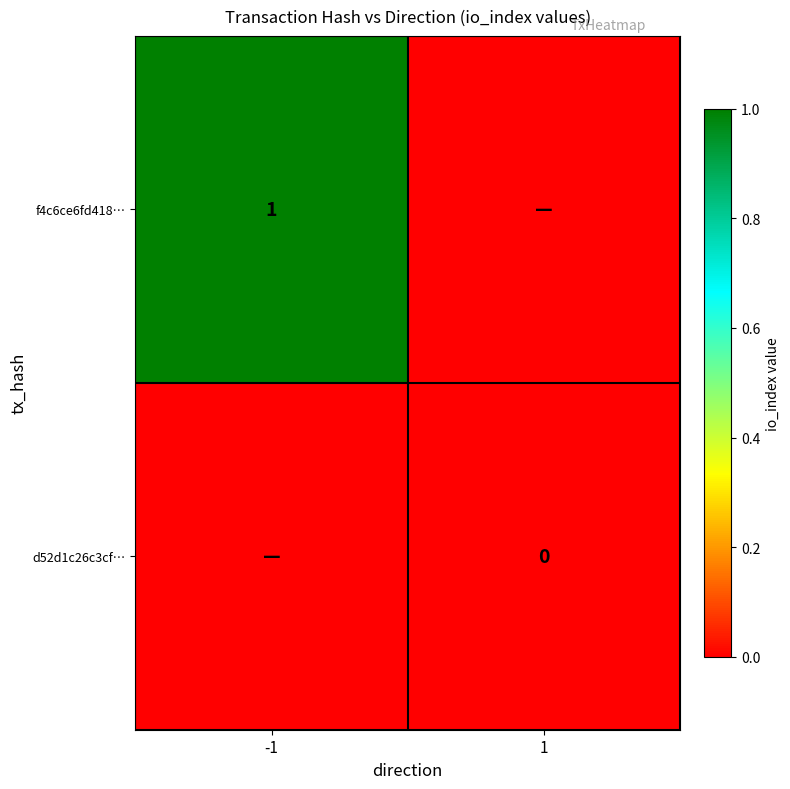

The f4c6ce6fd418… series shows 1 at -1. True or false?

True